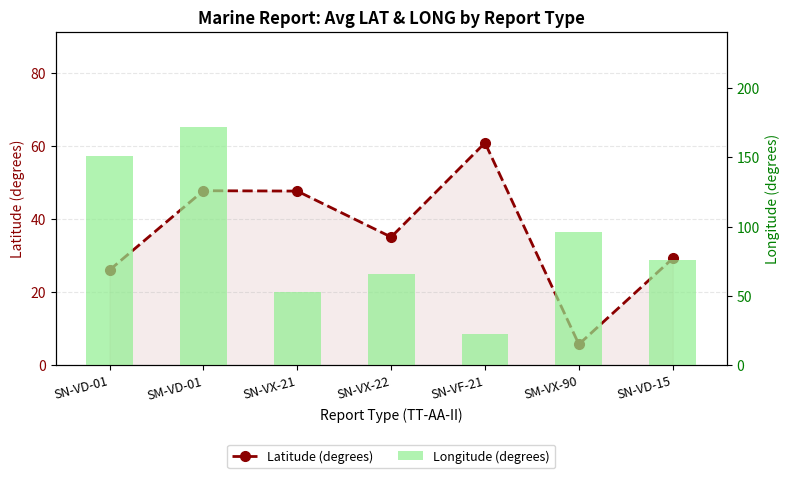

What is the value of the Latitude (degrees) bar at the 1st from the left?

26.0